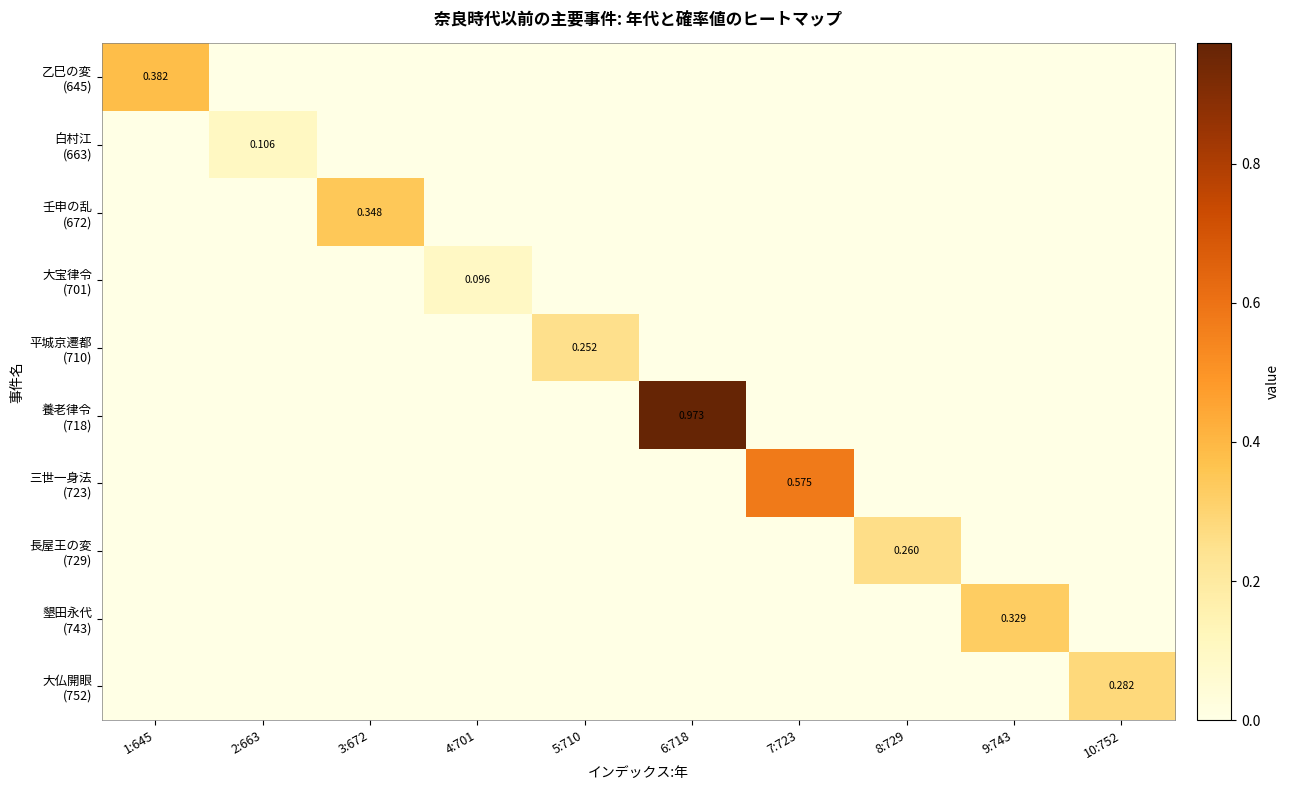

At how many categories does at least one series exceed 0?

10